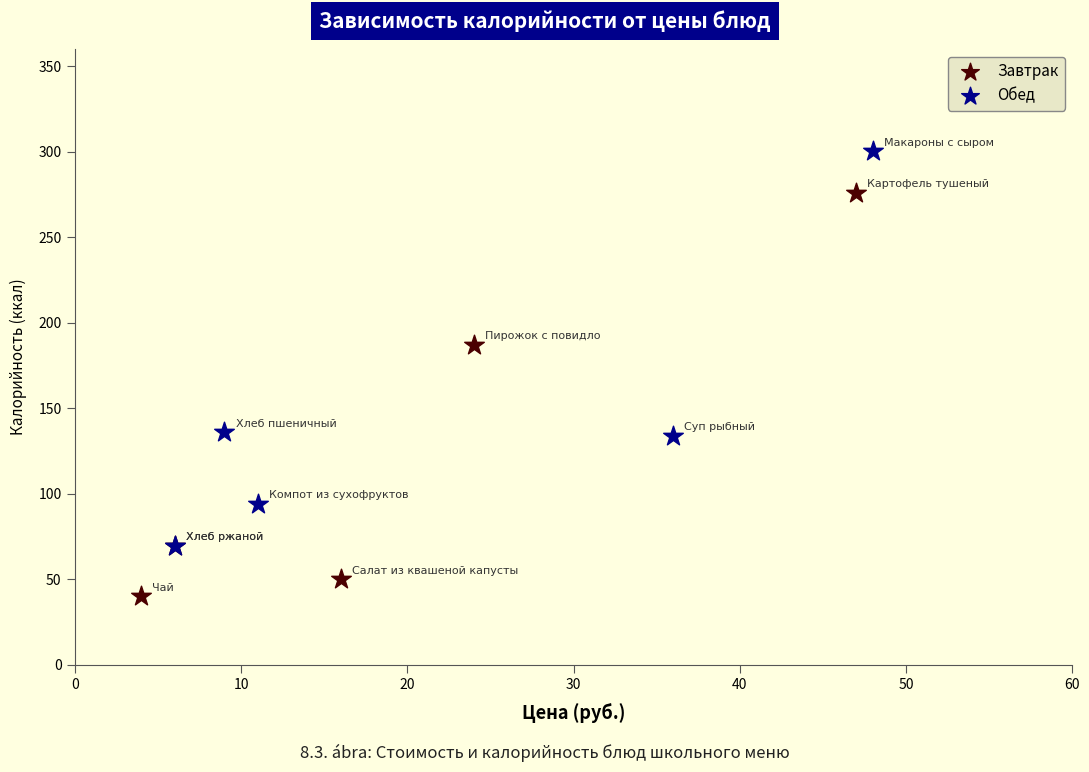

Which series contains the highest Y value?

Обед